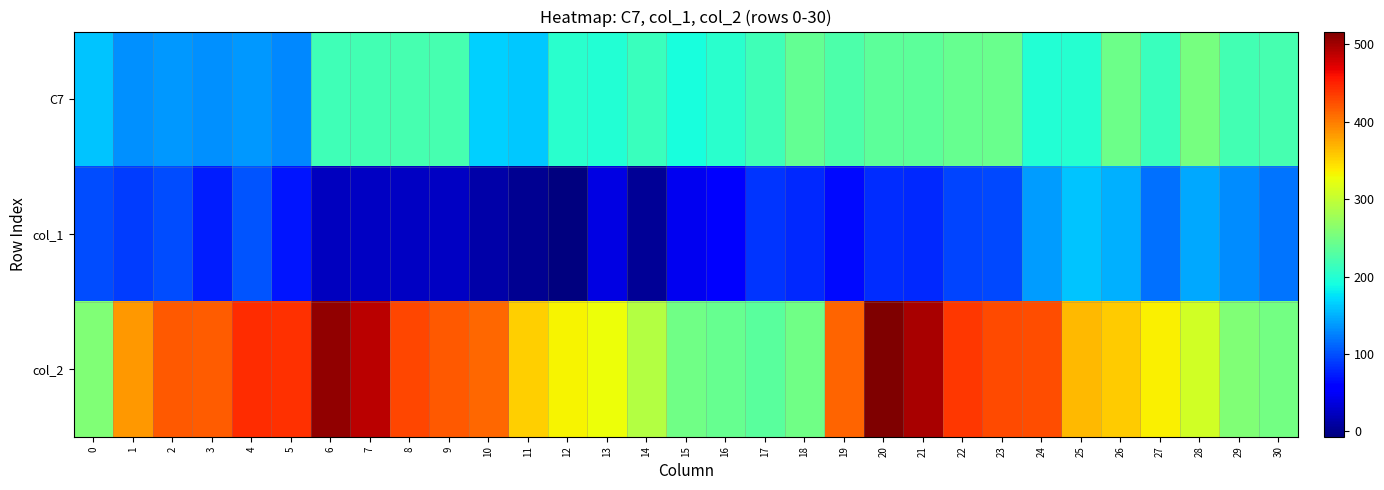

Which has a higher value, 5 or 3?

3